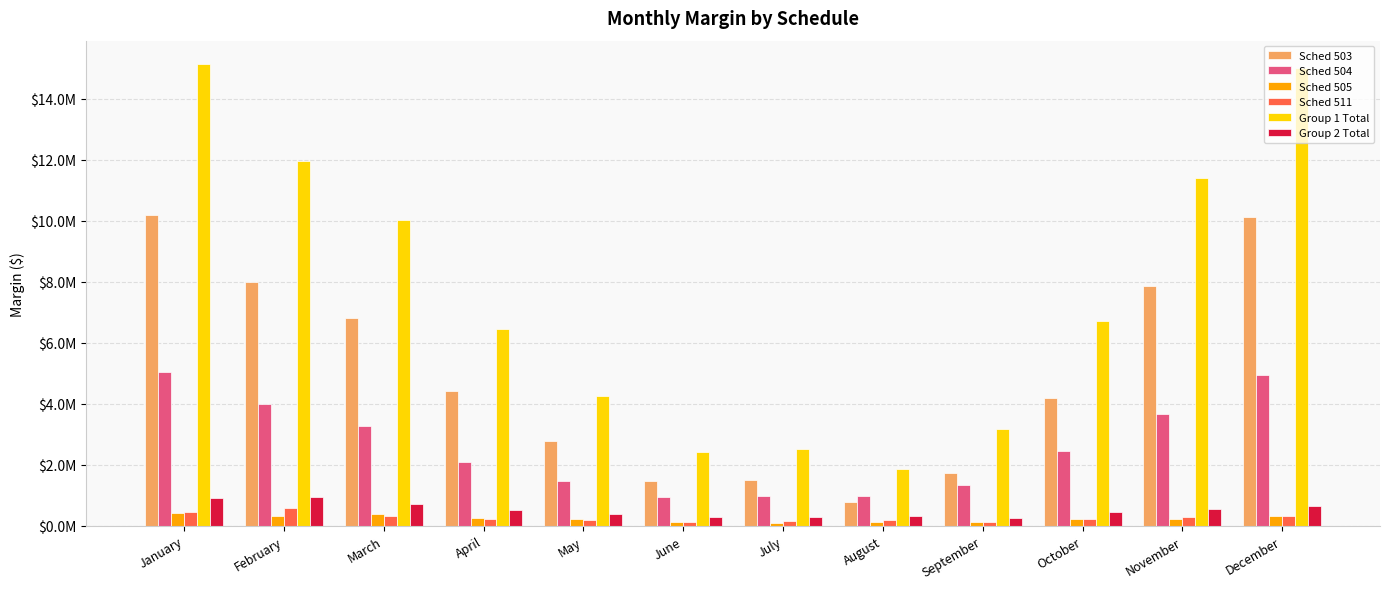

Where is Sched 505 nearest to the value 264818?

April